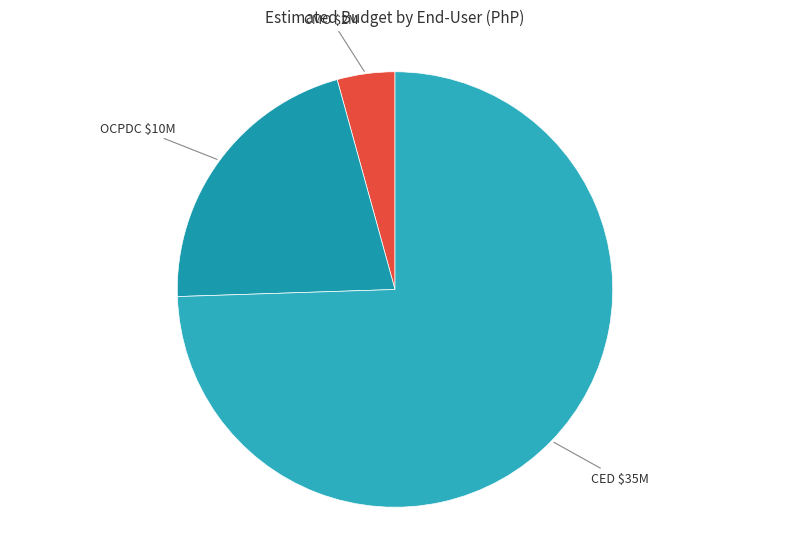

The CED slice represents 65% of the pie. True or false?

False